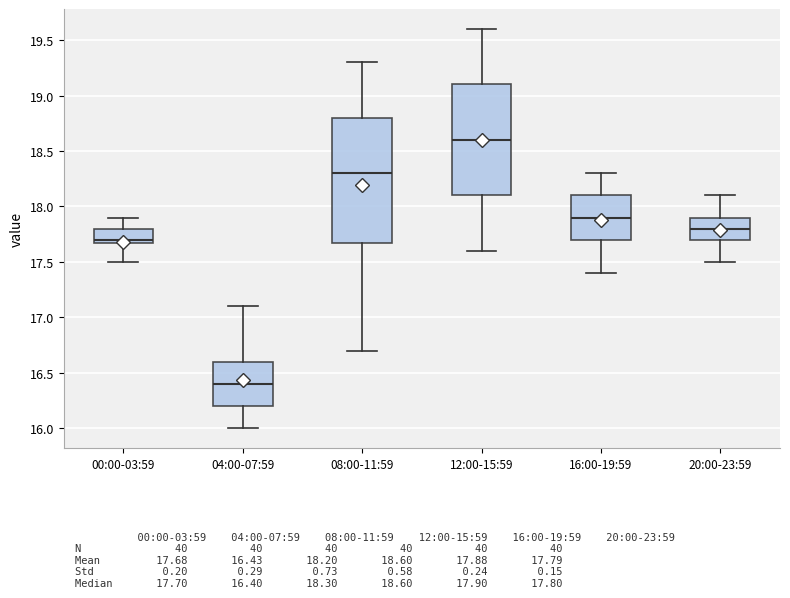

Where does the median line of the box for 08:00-11:59 sit on the y-axis? The values are not printed on the chart, so give them approximately, as read against the axis.

18.3